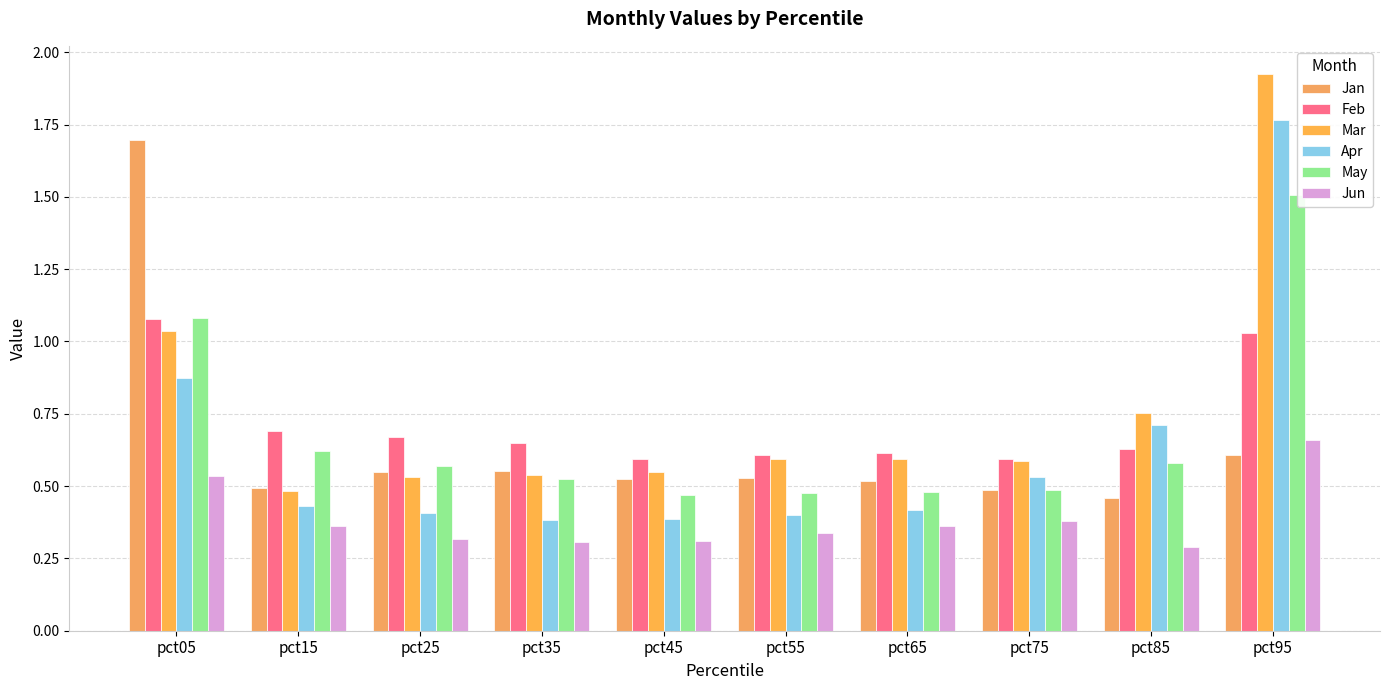

Are the bars grouped side by side (vs. stacked)?

Yes